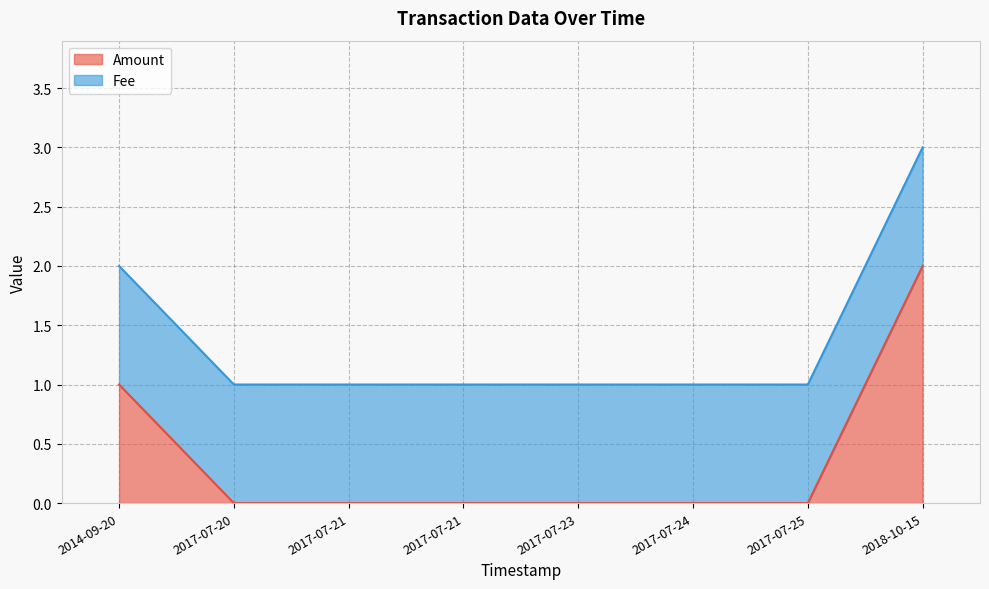

True or false: the data shows 0 at 2017-07-23.

True